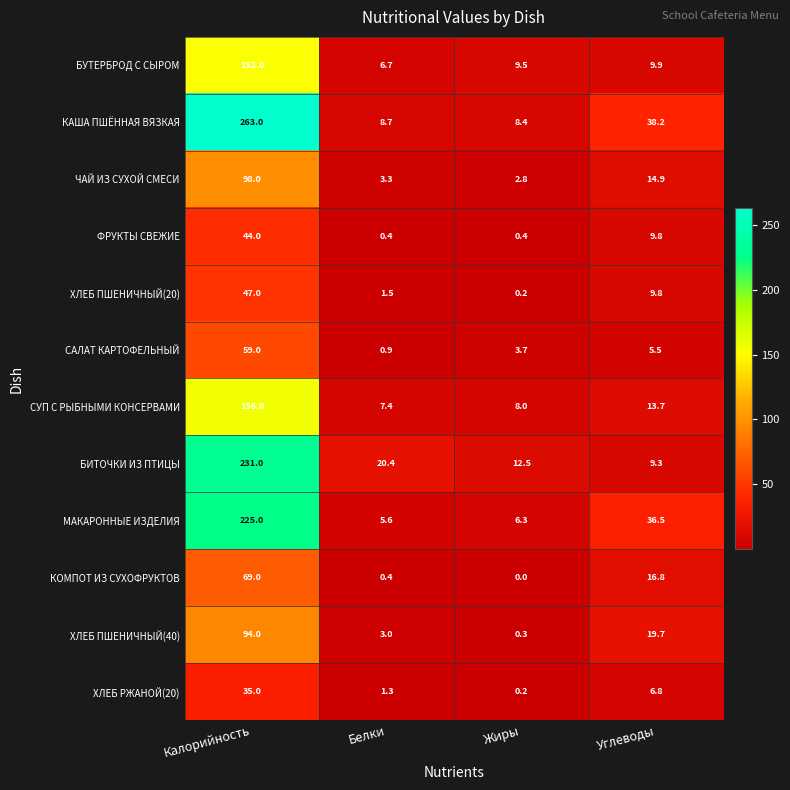

Which category has the lowest value across all series?

Жиры